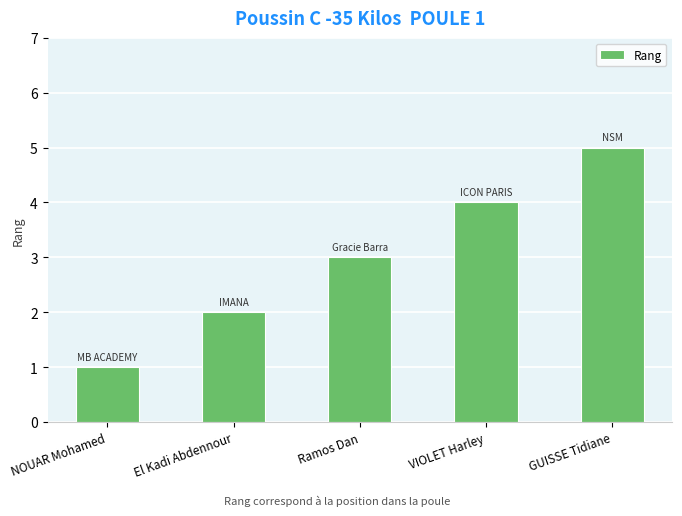

How many values are between 2 and 4?

3